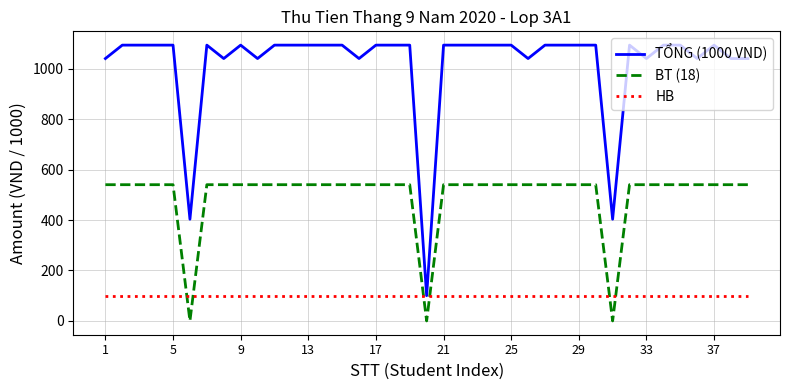

Reading right to left, extract all data points from this chart.

TỔNG (1000 VND): 1040.0	1040.0	1093.2	1040.0	1093.2	1093.2	1040.0	1093.2	403.2	1093.2	1093.2	1093.2	1093.2	1040.0	1093.2	1093.2	1093.2	1093.2	1093.2	100.0	1093.2	1093.2	1093.2	1040.0	1093.2	1093.2	1093.2	1093.2	1093.2	1040.0	1093.2	1040.0	1093.2	403.2	1093.2	1093.2	1093.2	1093.2	1040.0
BT (18): 540.0	540.0	540.0	540.0	540.0	540.0	540.0	540.0	0.0	540.0	540.0	540.0	540.0	540.0	540.0	540.0	540.0	540.0	540.0	0.0	540.0	540.0	540.0	540.0	540.0	540.0	540.0	540.0	540.0	540.0	540.0	540.0	540.0	0.0	540.0	540.0	540.0	540.0	540.0
HB: 100.0	100.0	100.0	100.0	100.0	100.0	100.0	100.0	100.0	100.0	100.0	100.0	100.0	100.0	100.0	100.0	100.0	100.0	100.0	100.0	100.0	100.0	100.0	100.0	100.0	100.0	100.0	100.0	100.0	100.0	100.0	100.0	100.0	100.0	100.0	100.0	100.0	100.0	100.0